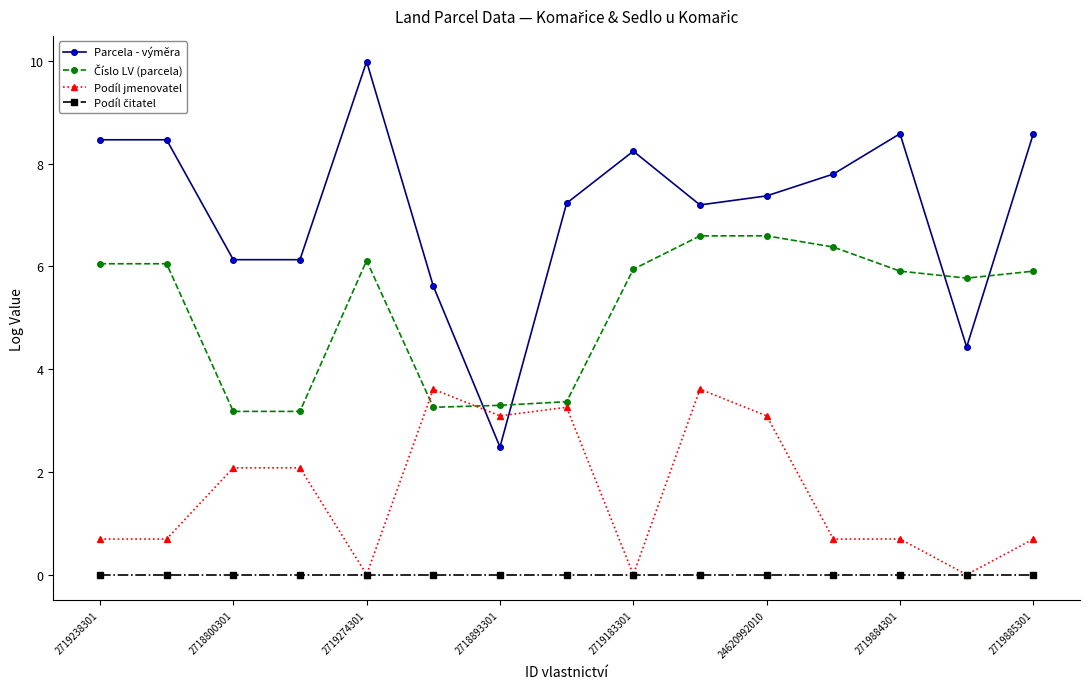

What is the maximum value shown in the chart?

10.0